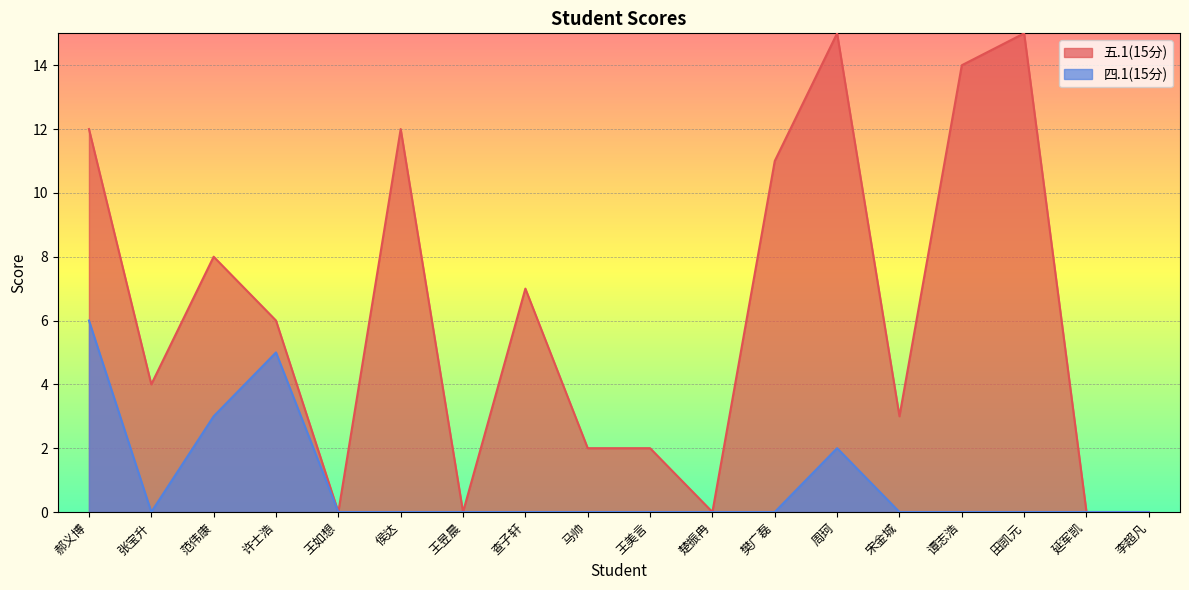

What is the sum of all 五.1(15分) values?

111